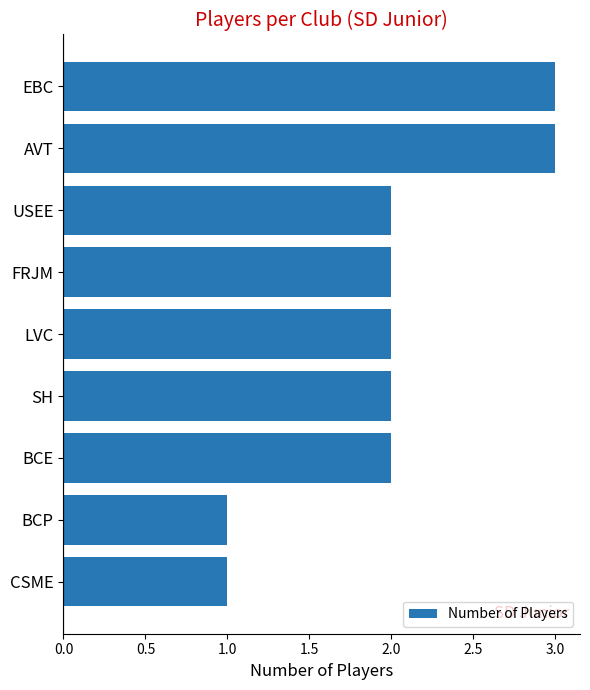

What is the minimum value shown in the chart?

1